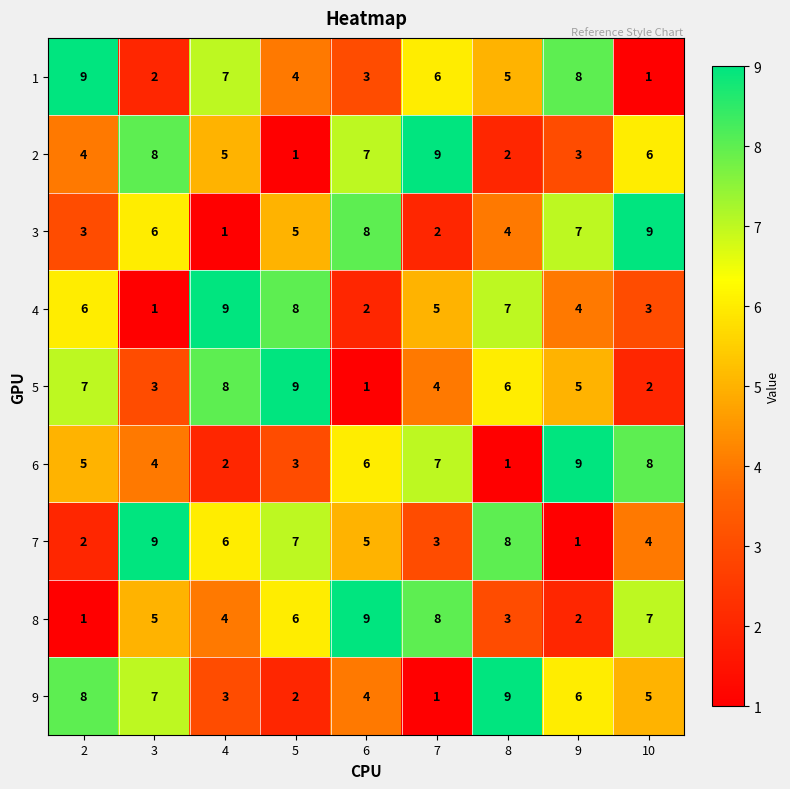

What is the spread (max minus min) of values at 8?

8